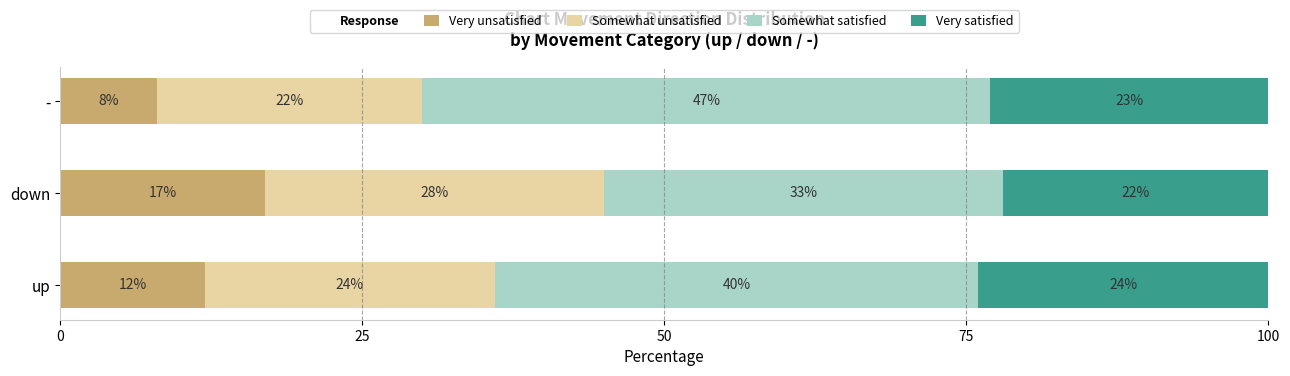

List the labels in order of Very unsatisfied value, largest first.

down, up, -